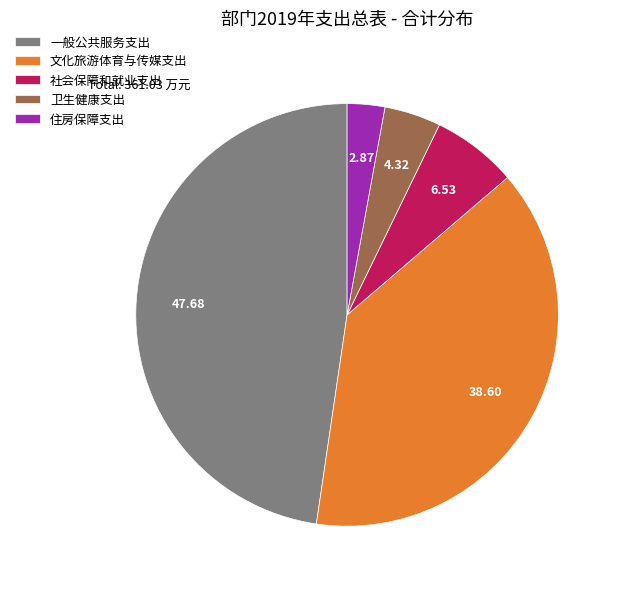

Count the number of slices in the pie.

5